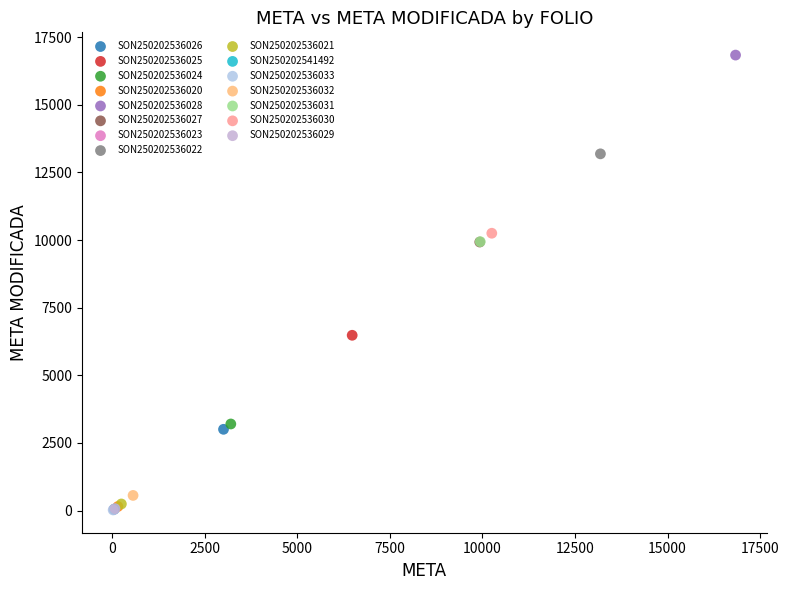

What are all the series names shown in the legend?

SON250202536026, SON250202536025, SON250202536024, SON250202536020, SON250202536028, SON250202536027, SON250202536023, SON250202536022, SON250202536021, SON250202541492, SON250202536033, SON250202536032, SON250202536031, SON250202536030, SON250202536029